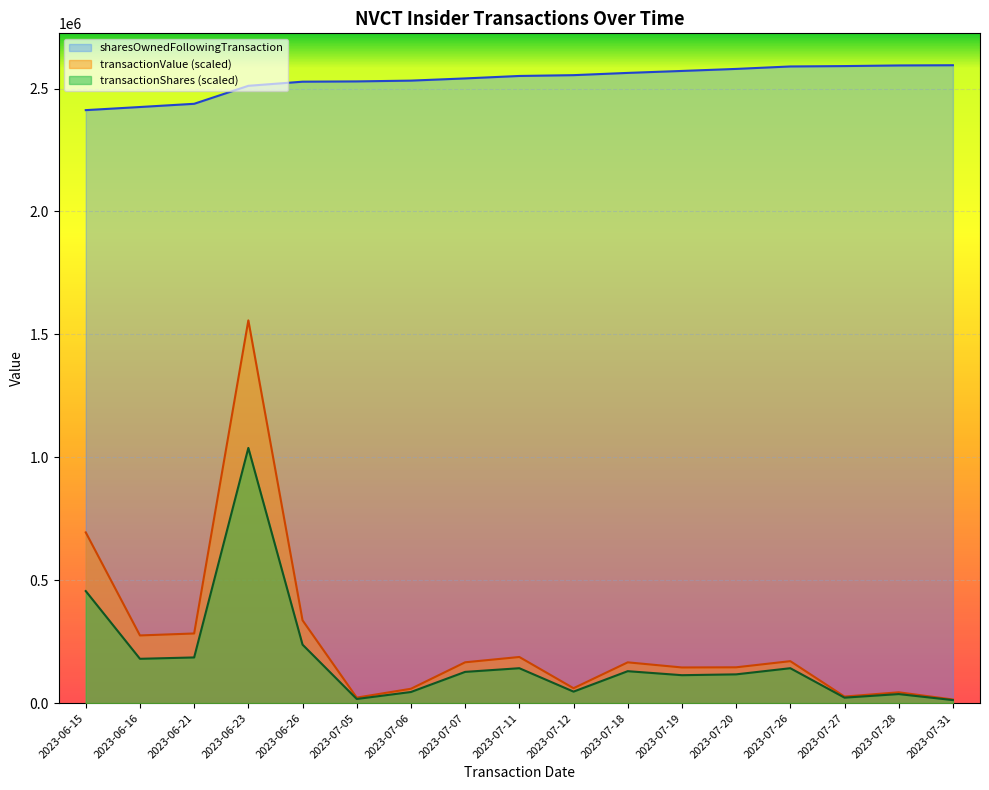

What is the spread (max minus min) of values at 2023-07-12?

2508014.7